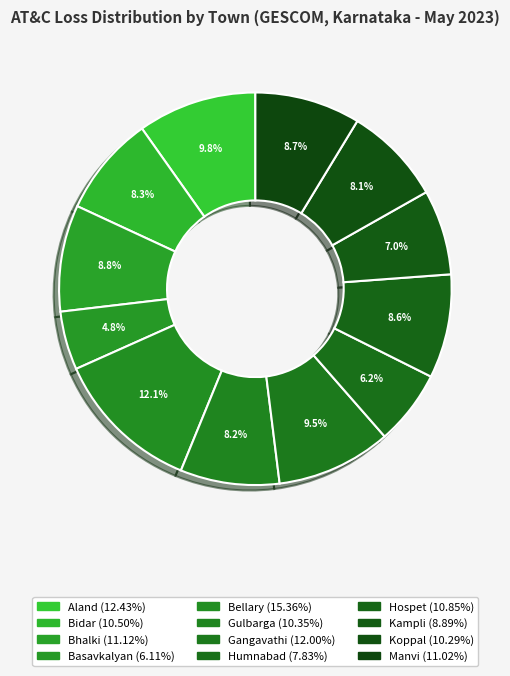

To the nearest percent, what portion does Humnabad represent?

6%